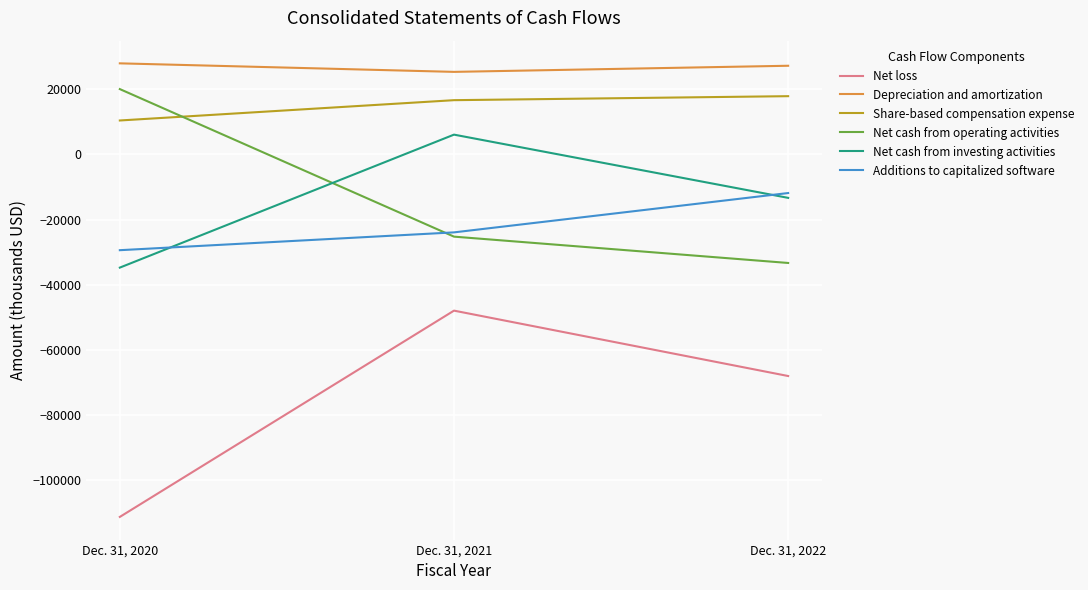

What is the spread (max minus min) of values at Dec. 31, 2021?

73241